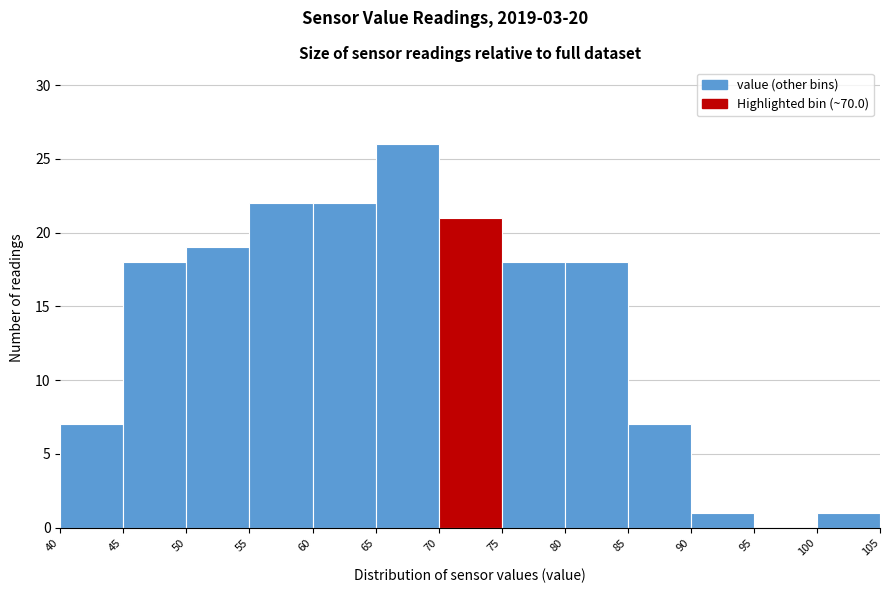

Reading left to right, transcribe this chart: for each bar, give the range it covers on the x-axis and its height. The values are not printed on the chart, so give them approximately, as read against the axis.

40 to 45: 7
45 to 50: 18
50 to 55: 19
55 to 60: 22
60 to 65: 22
65 to 70: 26
70 to 75: 21
75 to 80: 18
80 to 85: 18
85 to 90: 7
90 to 95: 1
95 to 100: 0
100 to 105: 1